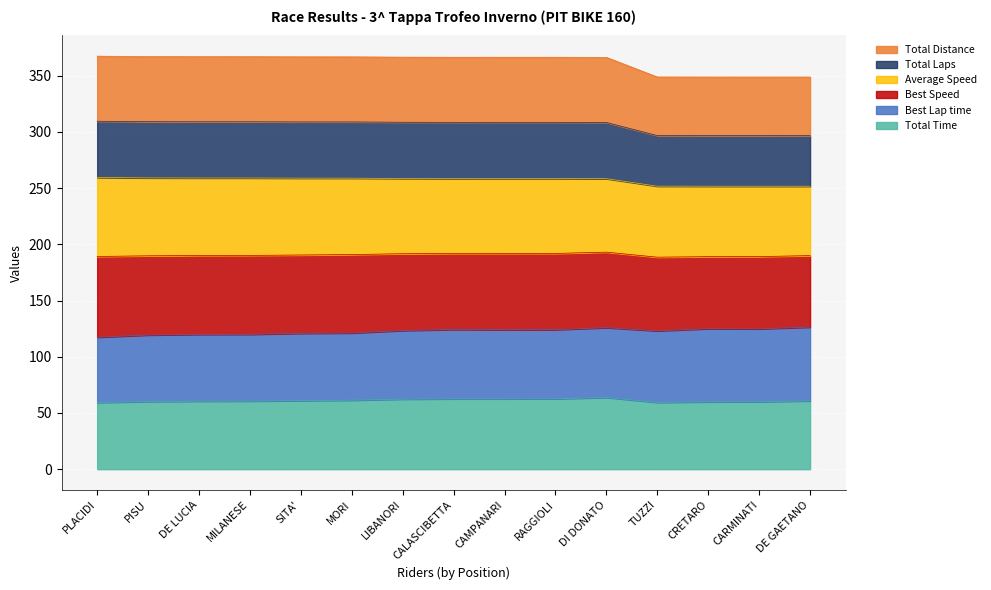

How many lines are shown in the chart?

6